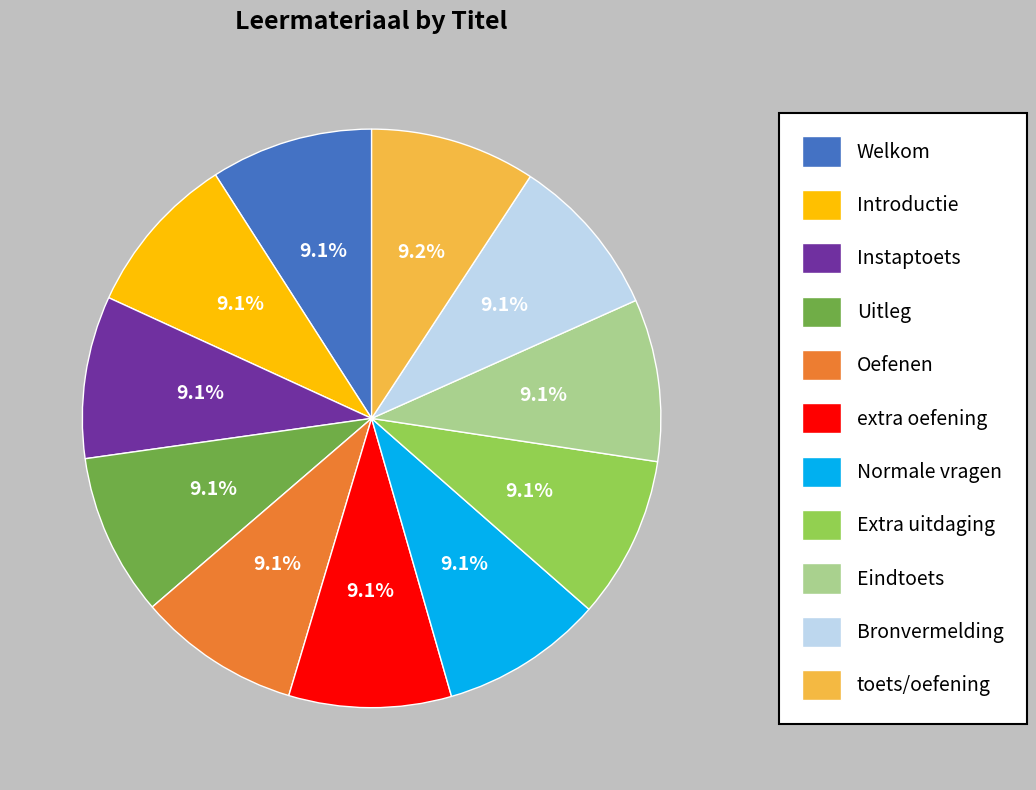

Does Bronvermelding represent more than half of the total?

No